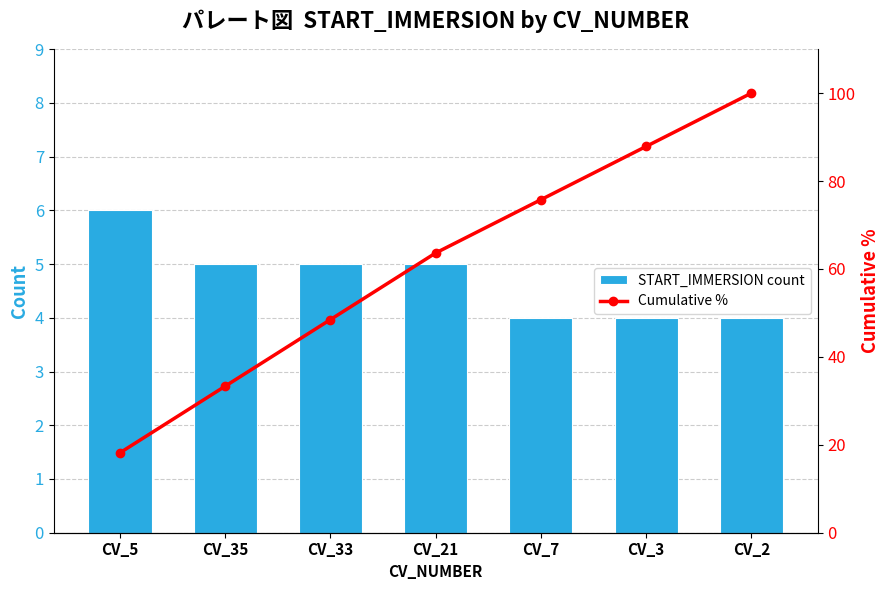

The value of Cumulative % at CV_35 is 51.0. True or false?

False